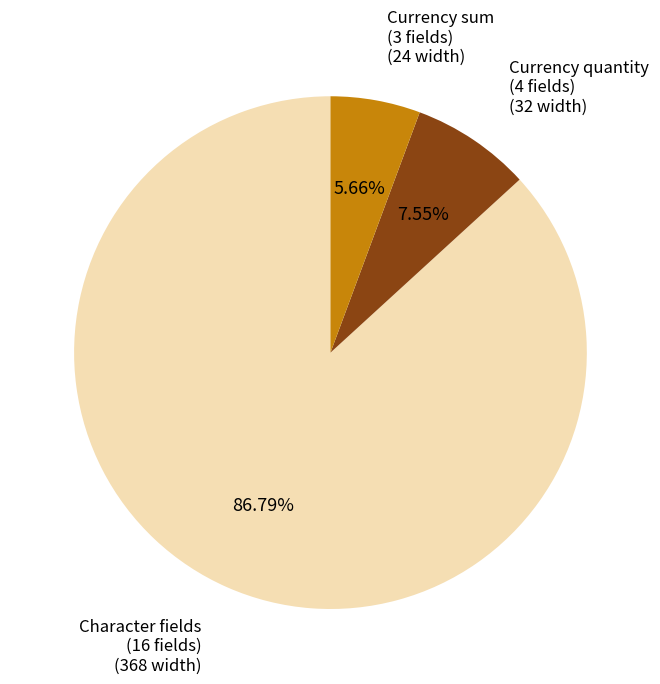

How many segments does this pie chart have?

3